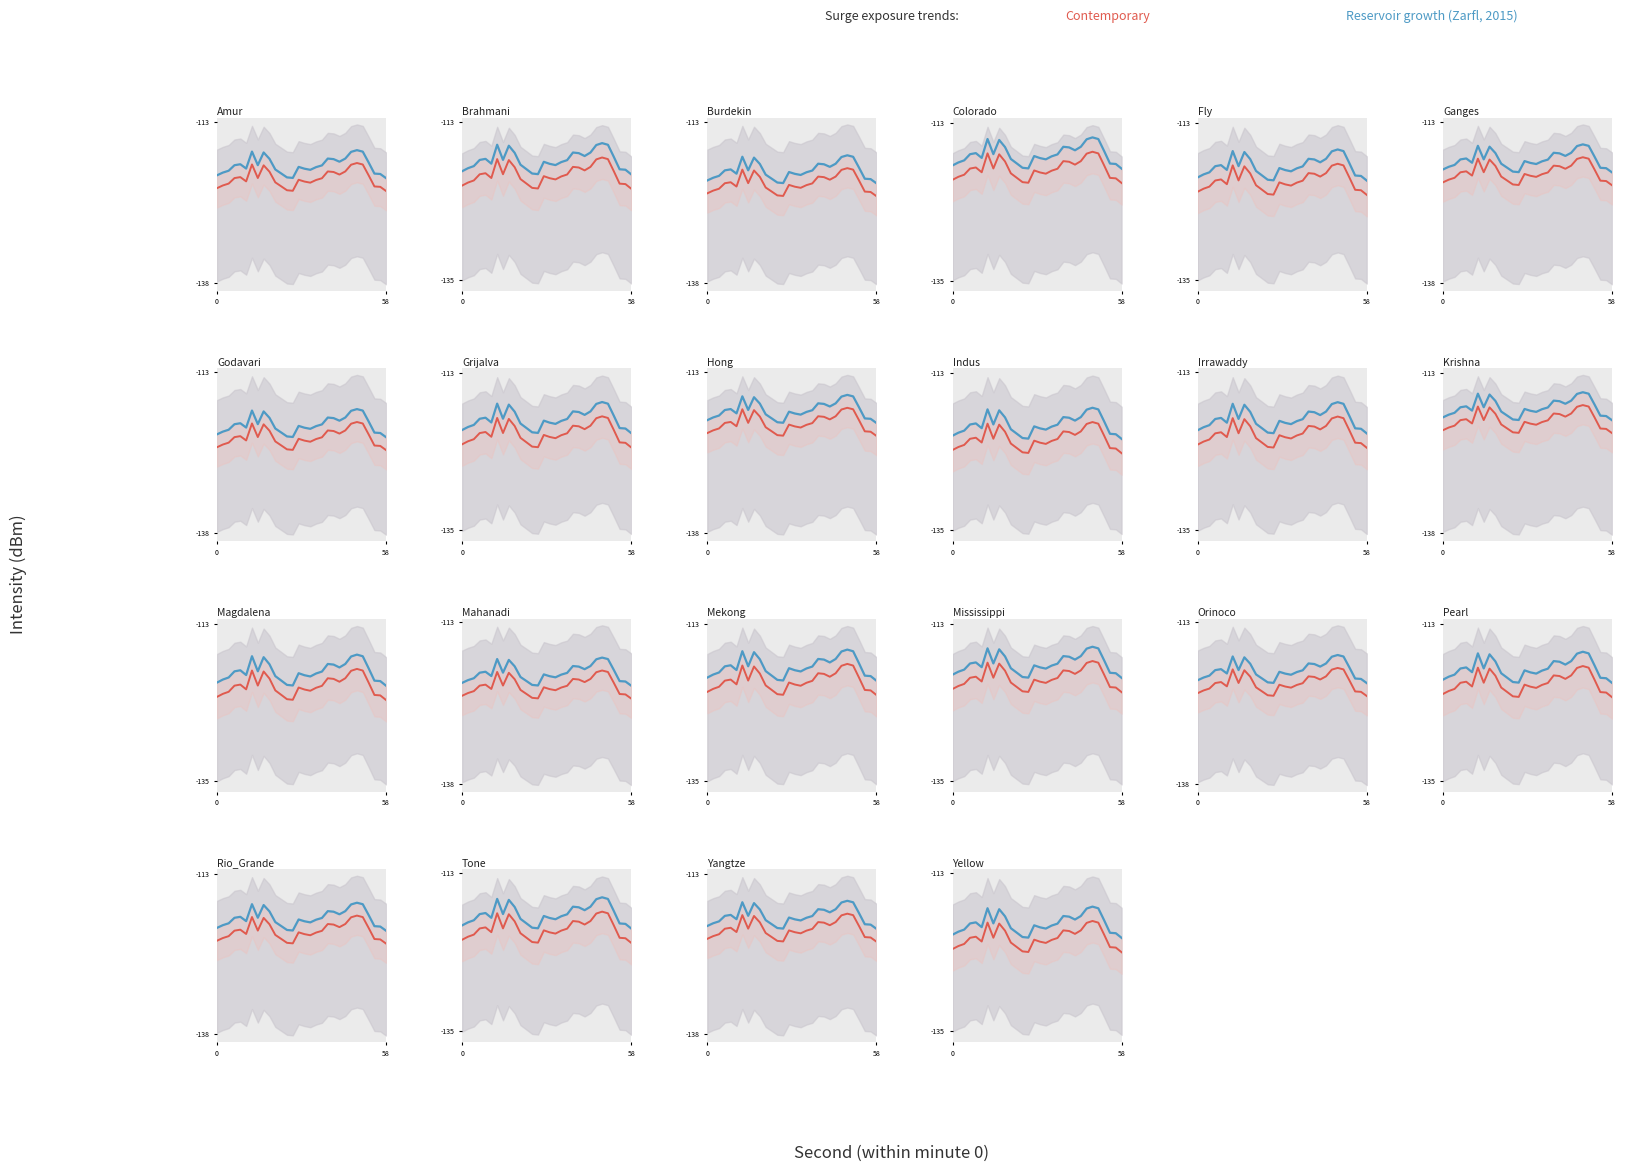

At which label does Contemporary reach its minimum?

58